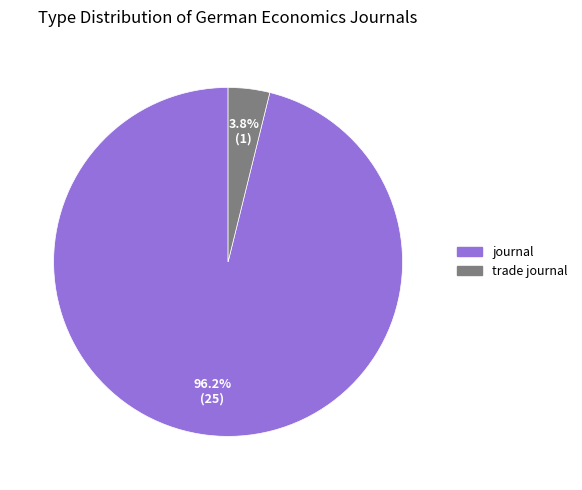

Is the sum of trade journal and journal greater than half?

Yes